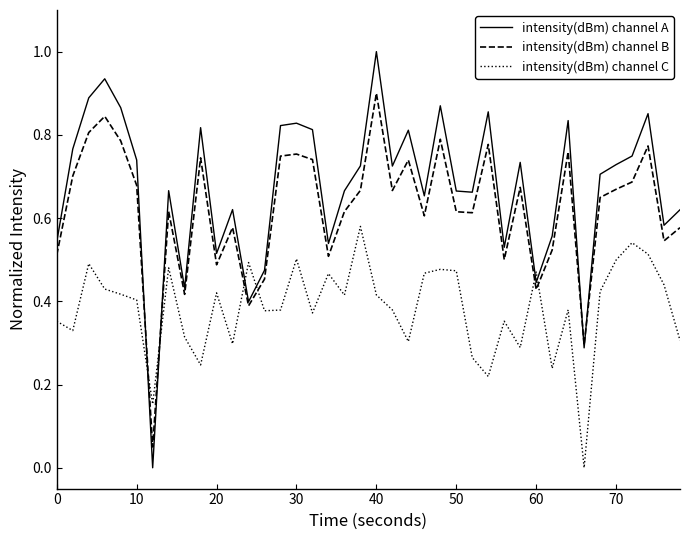

Which series has the widest spread of values?

intensity(dBm) channel A